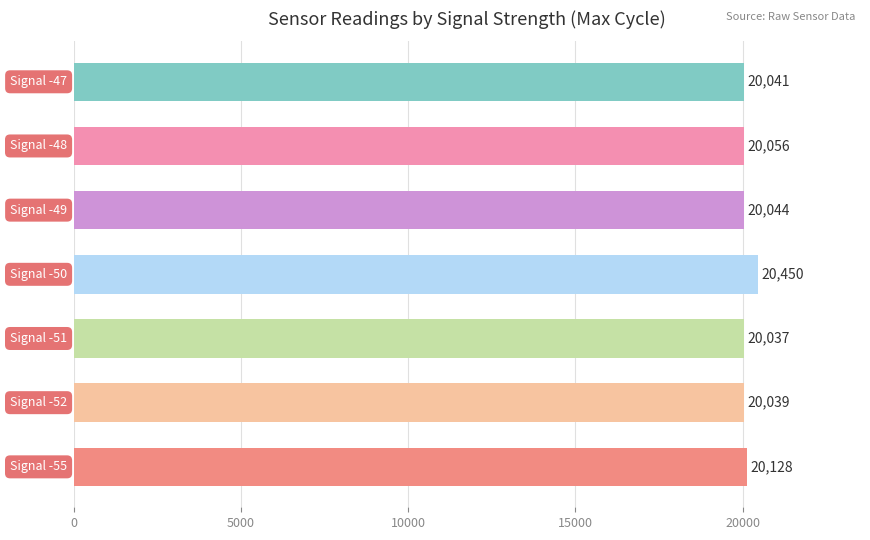

What is the maximum value shown in the chart?

20450